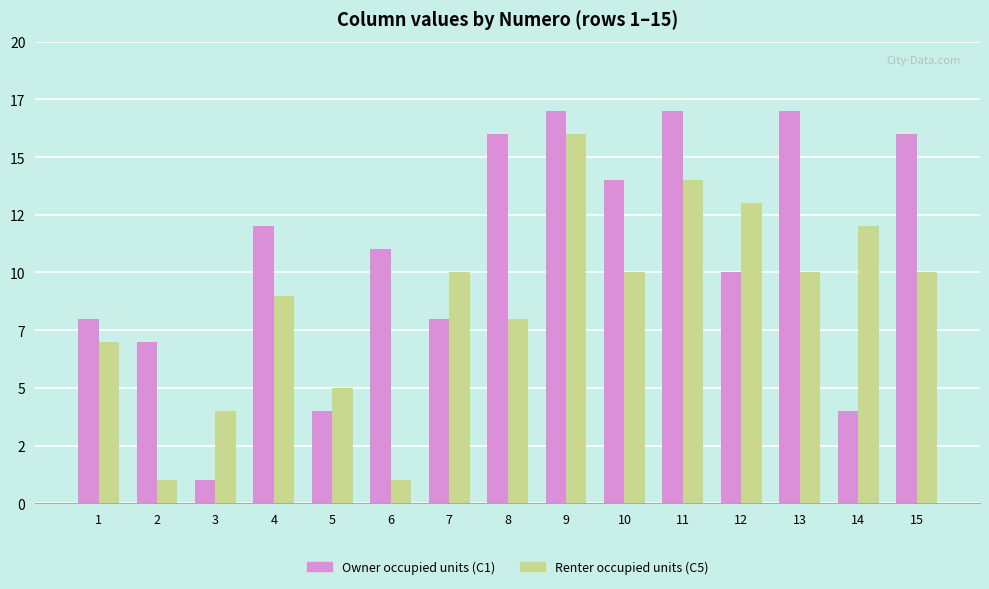

Are the bars grouped side by side (vs. stacked)?

Yes